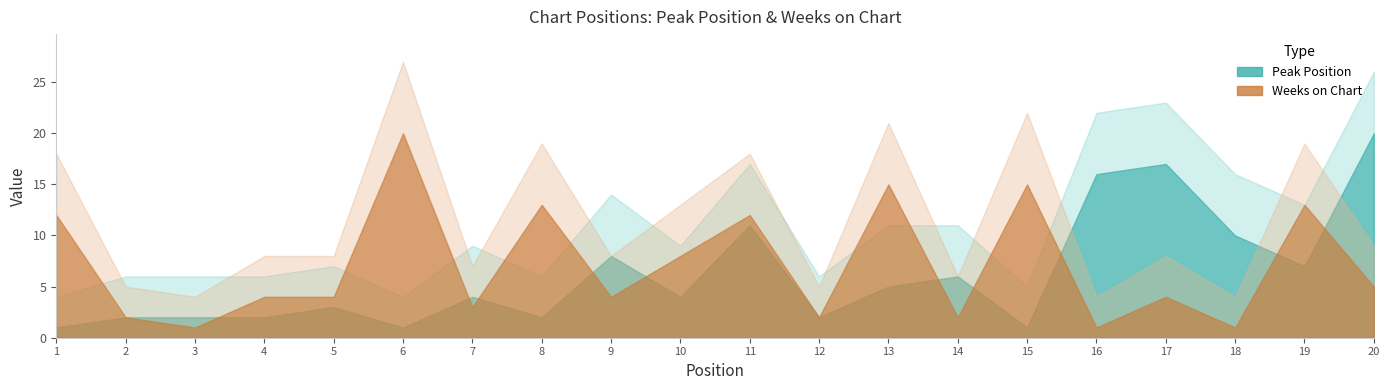

What is the value of the Peak Position point at the 15th from the left?

1